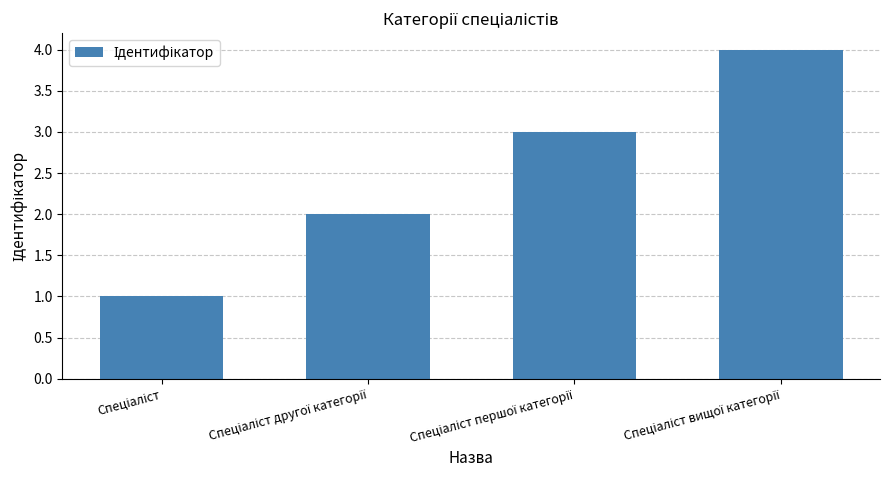

What is the maximum value shown in the chart?

4